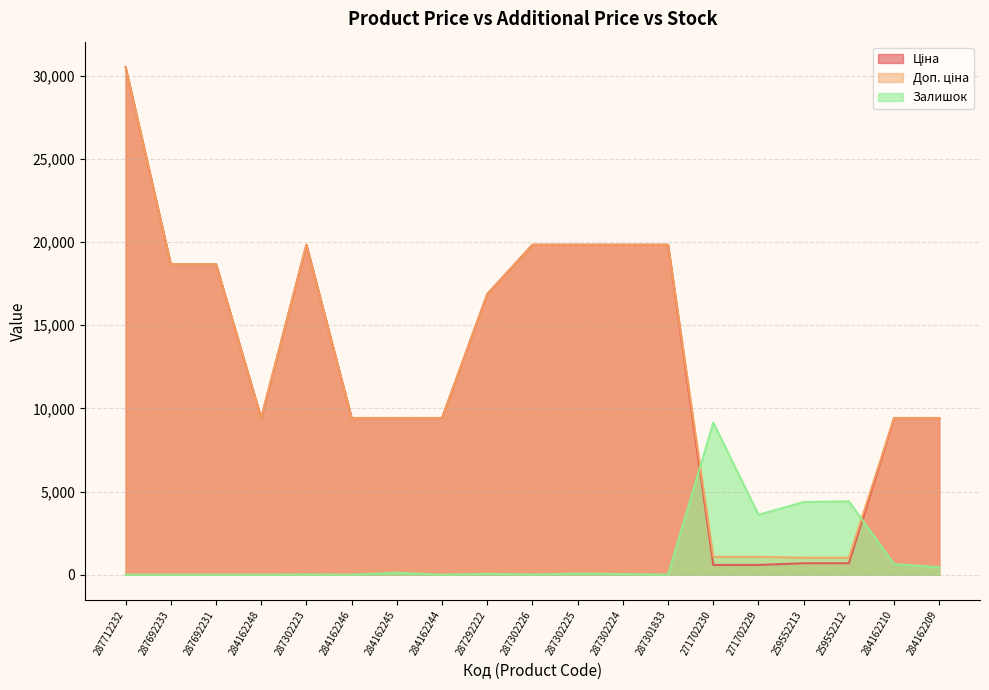

Which series ends up on top after the final intersection of Залишок and Доп. ціна?

Доп. ціна